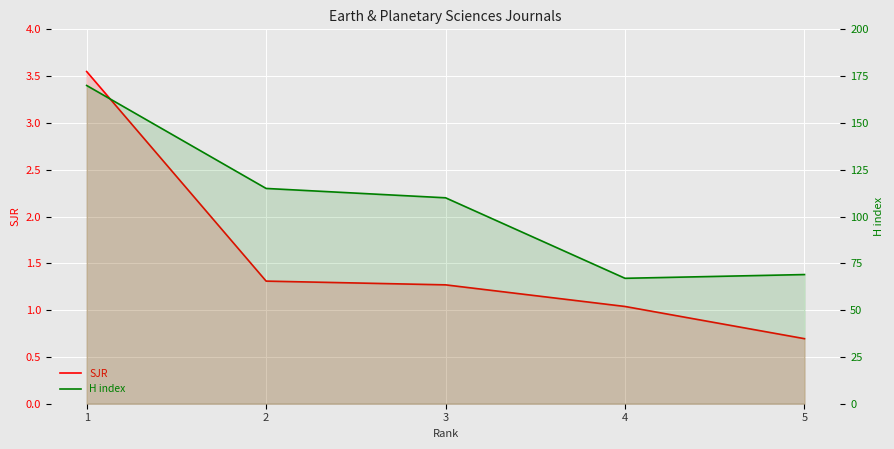

Is the value of SJR at 3 greater than the value of H index at 1?

No